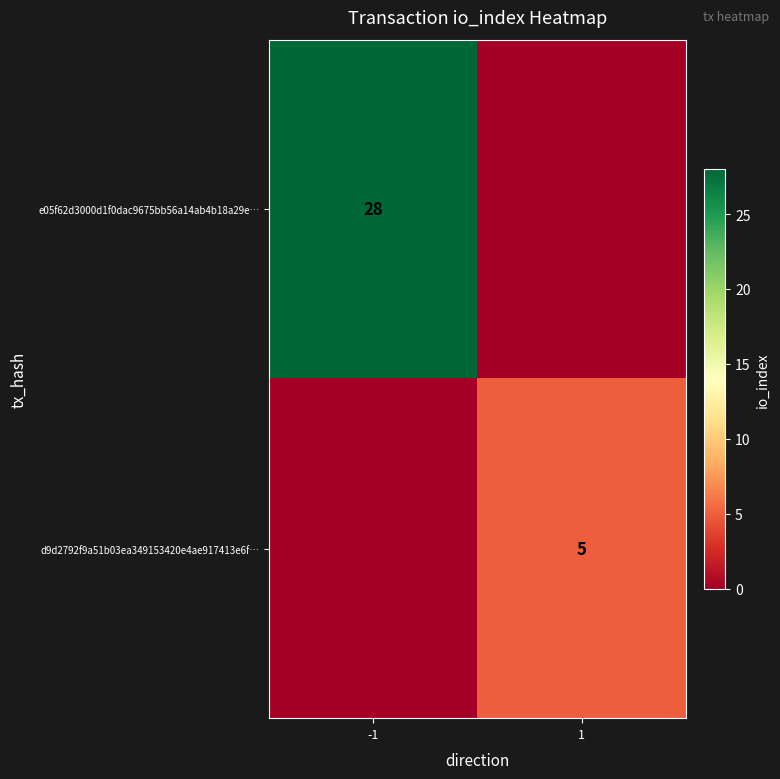

The d9d2792f9a51b03ea349153420e4ae917413e6f… series shows 5 at 1. True or false?

True